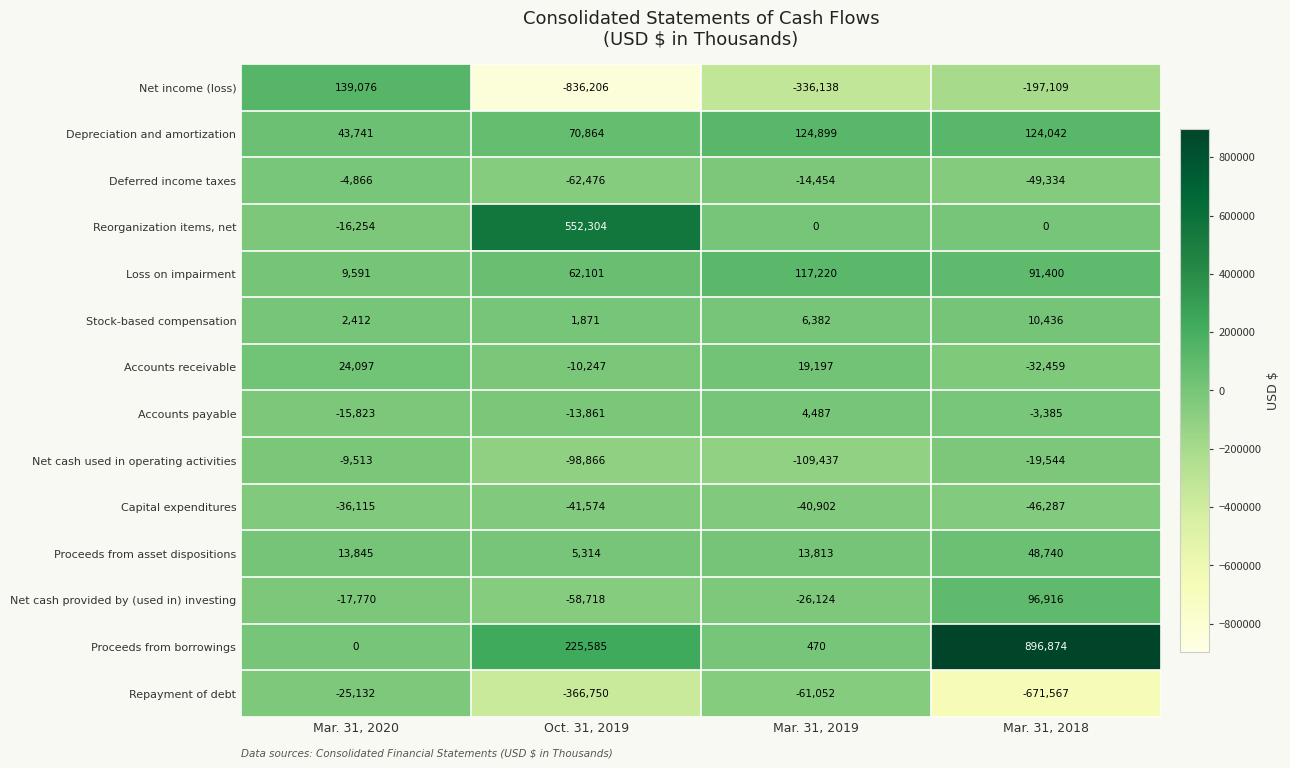

At Mar. 31, 2020, list the series in order from smallest to largest.

Capital expenditures, Repayment of debt, Net cash provided by (used in) investing, Reorganization items, net, Accounts payable, Net cash used in operating activities, Deferred income taxes, Proceeds from borrowings, Stock-based compensation, Loss on impairment, Proceeds from asset dispositions, Accounts receivable, Depreciation and amortization, Net income (loss)